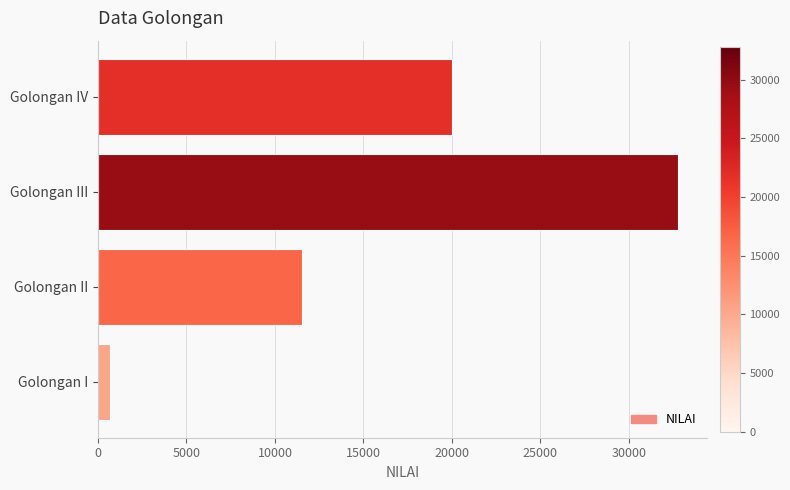

Which category has the highest value across all series?

Golongan III